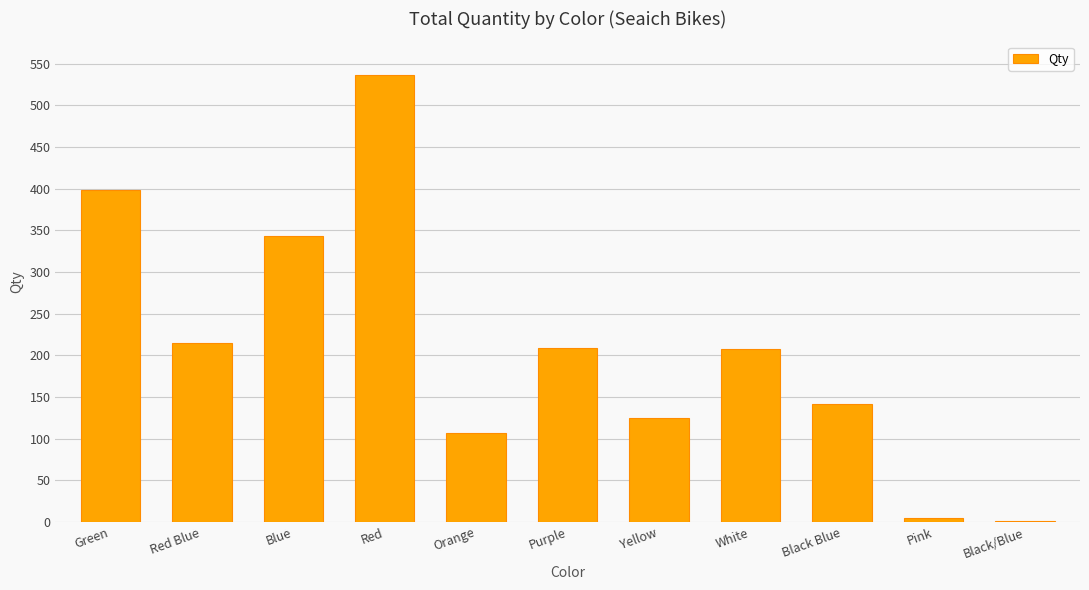

What is the sum of all values?

2290